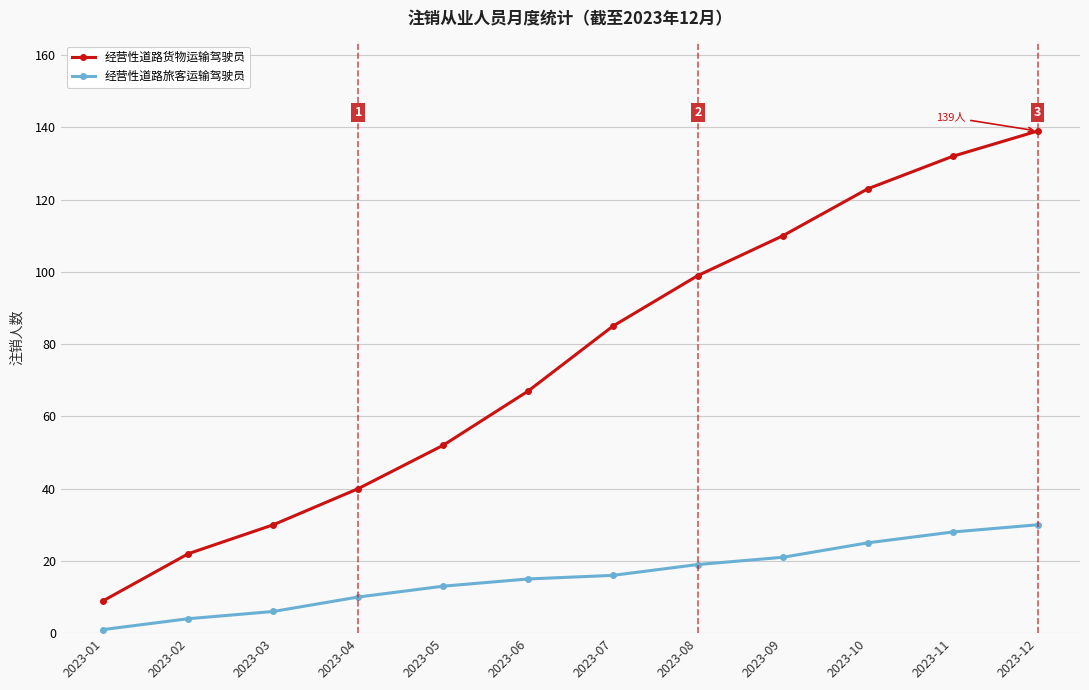

Between 2023-04 and 2023-09, which series saw the biggest shift?

经营性道路货物运输驾驶员